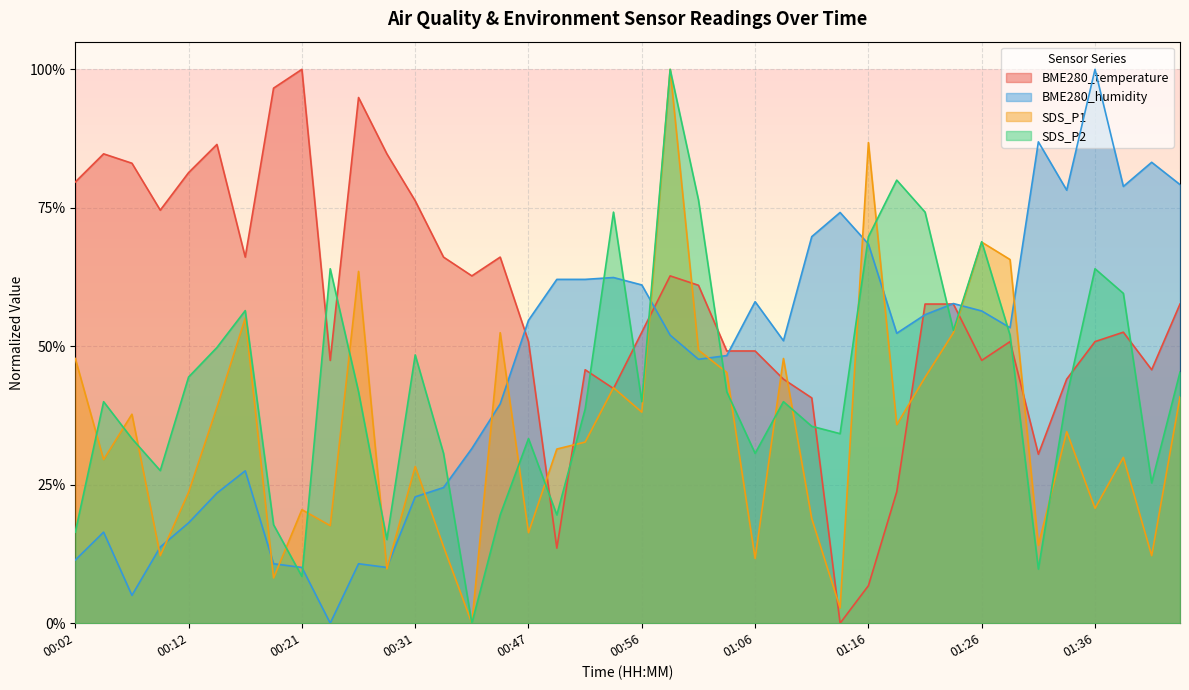

Rank the series at 01:08 from lowest to highest value.

SDS_P2, BME280_temperature, SDS_P1, BME280_humidity